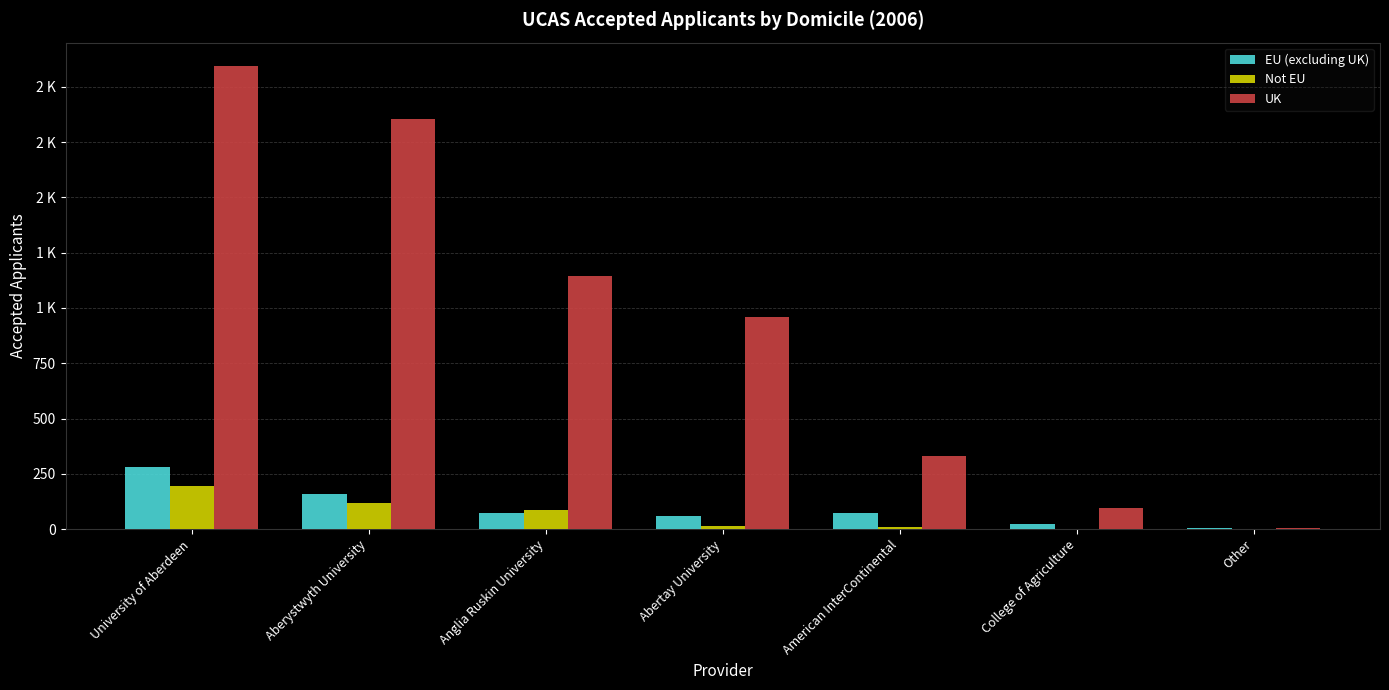

Rank the categories by Not EU value from lowest to highest.

College of Agriculture, Other, American InterContinental, Abertay University, Anglia Ruskin University, Aberystwyth University, University of Aberdeen